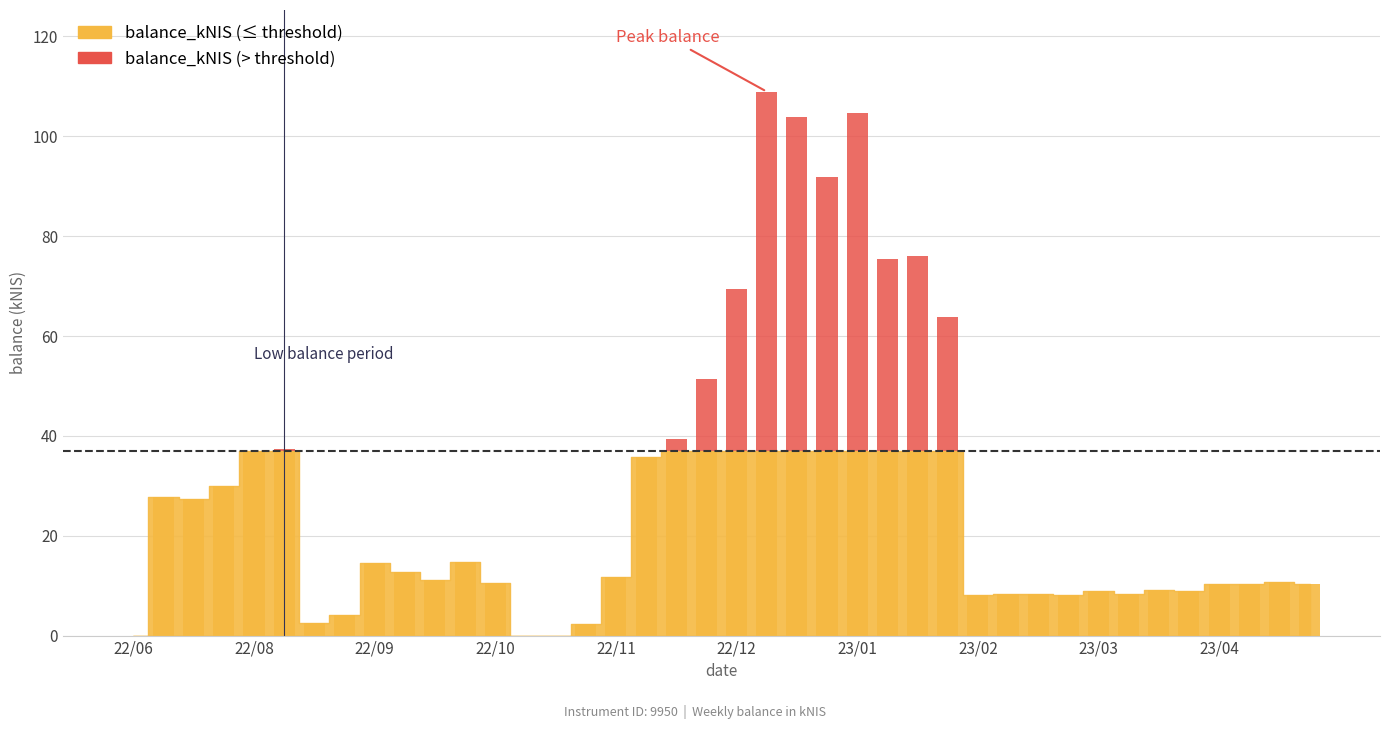

The chart shows a value of 24.9 at 26. True or false?

False